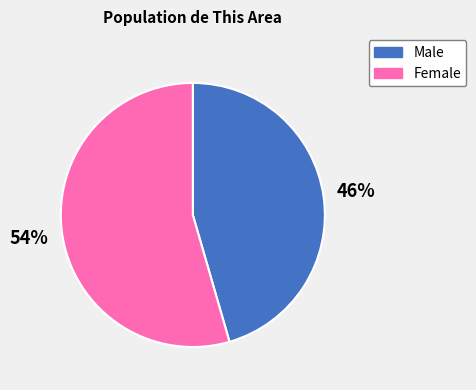

What is the ratio of the value at Female to the value at Male?

1.2